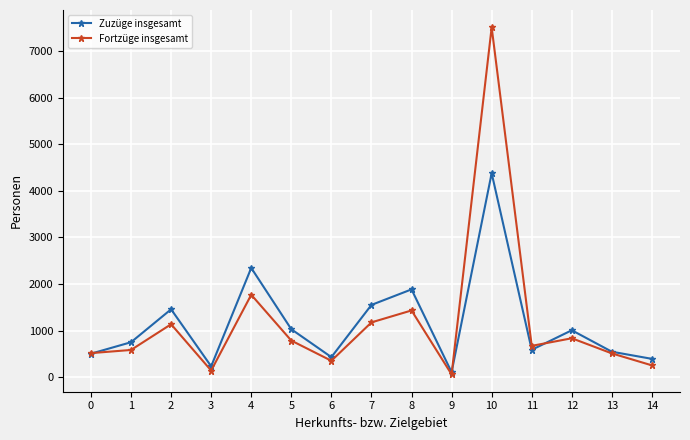

Rank the series by their maximum value, from lowest to highest.

Zuzüge insgesamt, Fortzüge insgesamt